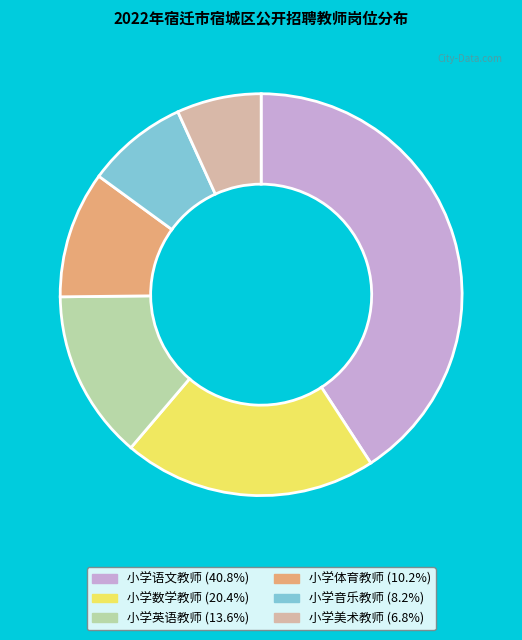

Combined, do 小学语文教师 (40.8%) and 小学数学教师 (20.4%) account for over 50%?

Yes